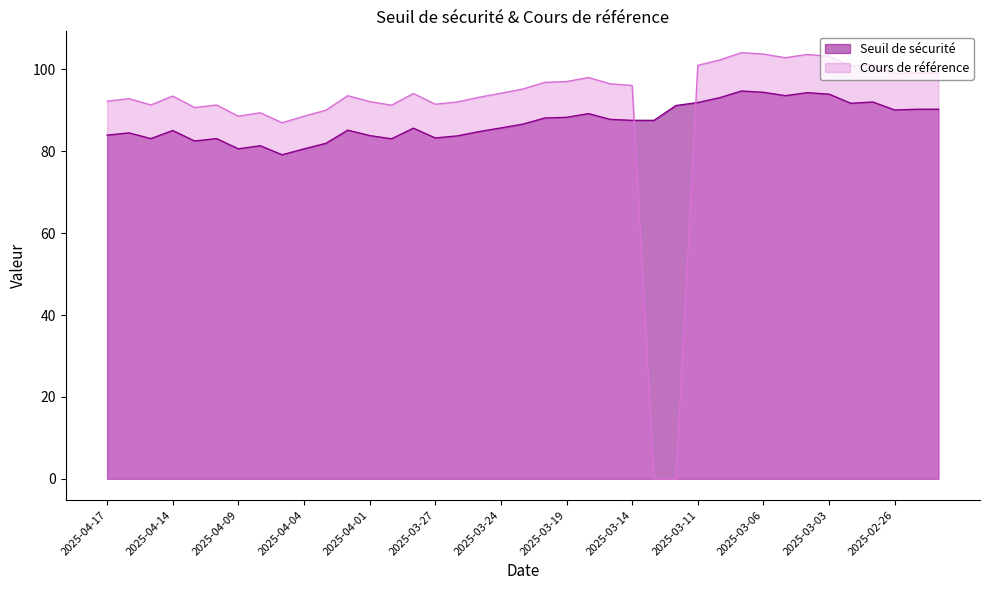

Does the chart display data point markers on the line(s)?

No